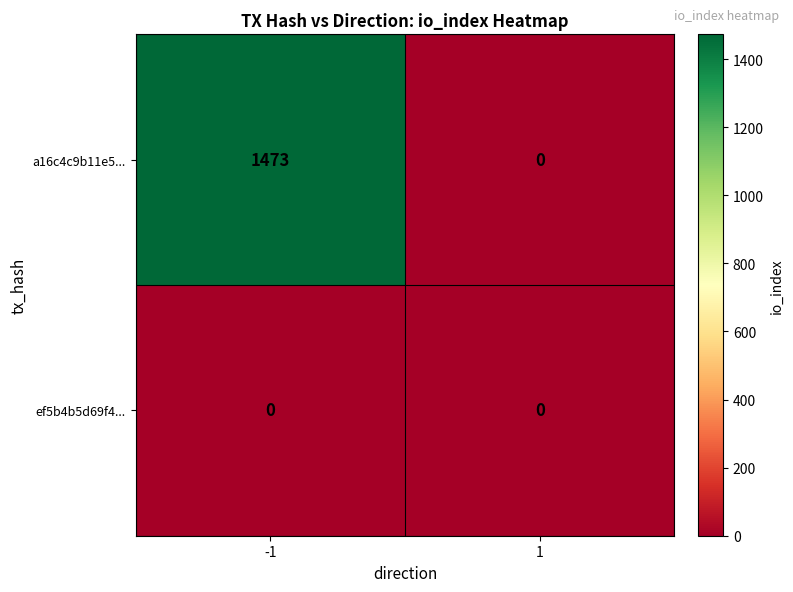

What is the spread (max minus min) of values at -1?

1473